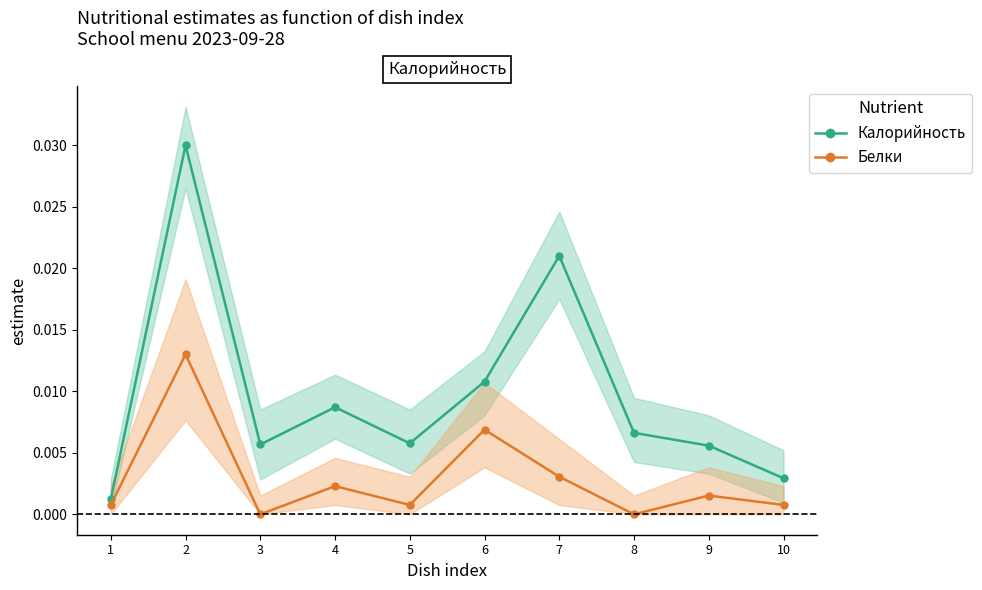

Between 4 and 6, which is larger?

6